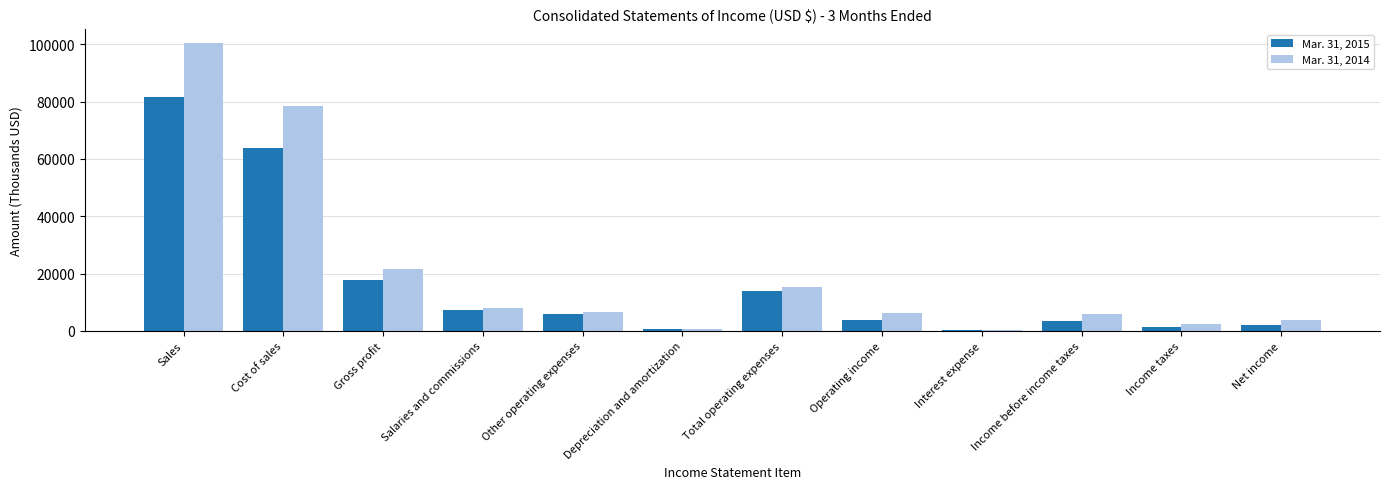

Which category has the highest value in the Mar. 31, 2015 series?

Sales